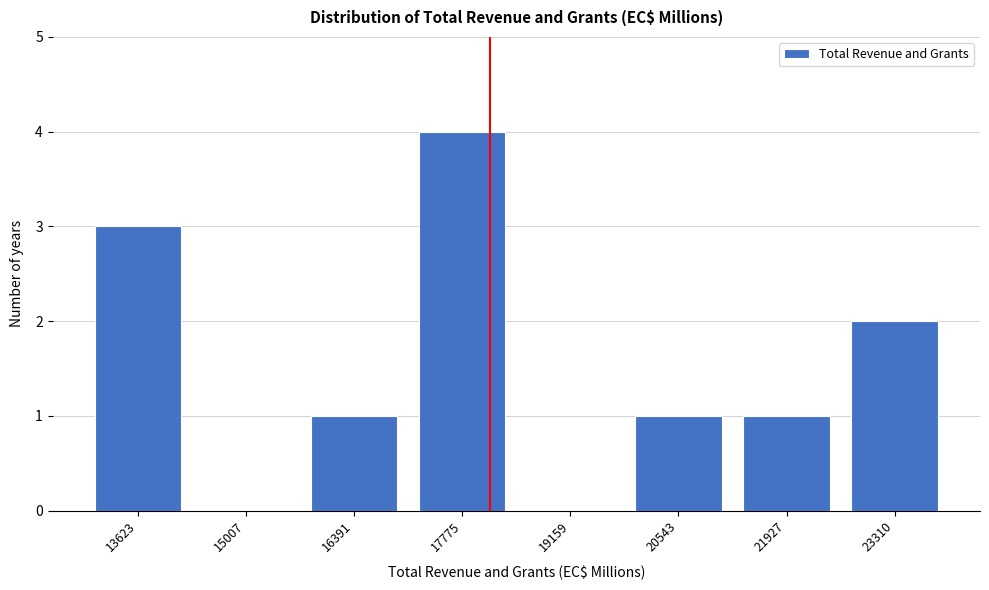

Reading left to right, list all the values displayed in this chart.

13623=3	15007=0	16391=1	17775=4	19159=0	20543=1	21927=1	23310=2